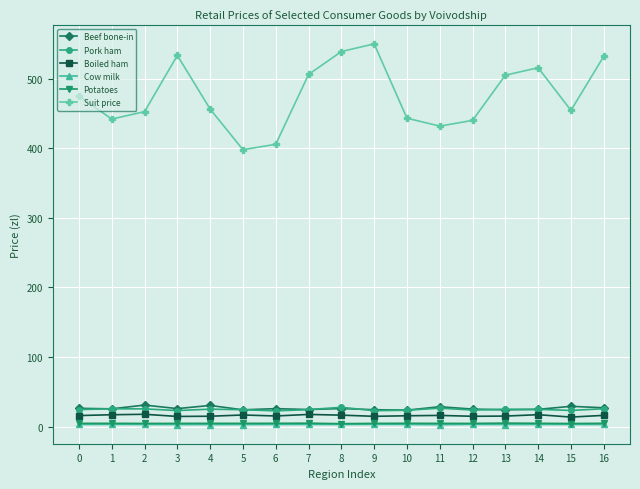

True or false: Potatoes and Beef bone-in intersect in this chart.

False